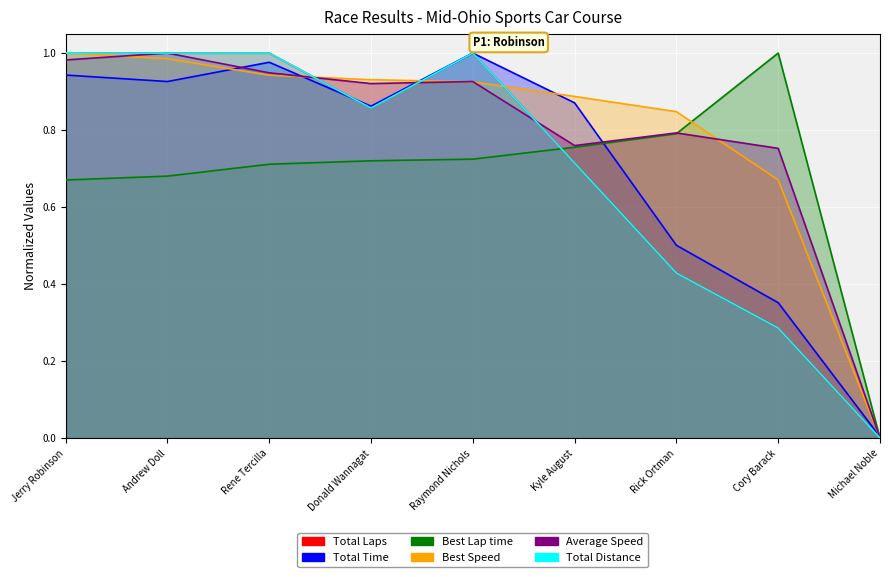

At which category is the sum across all series the highest?

Jerry Robinson